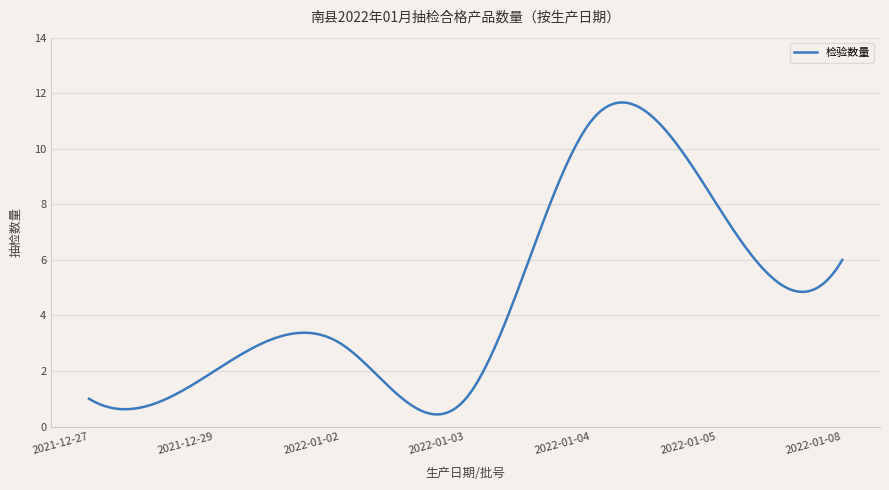

What is the smallest value displayed?

0.4